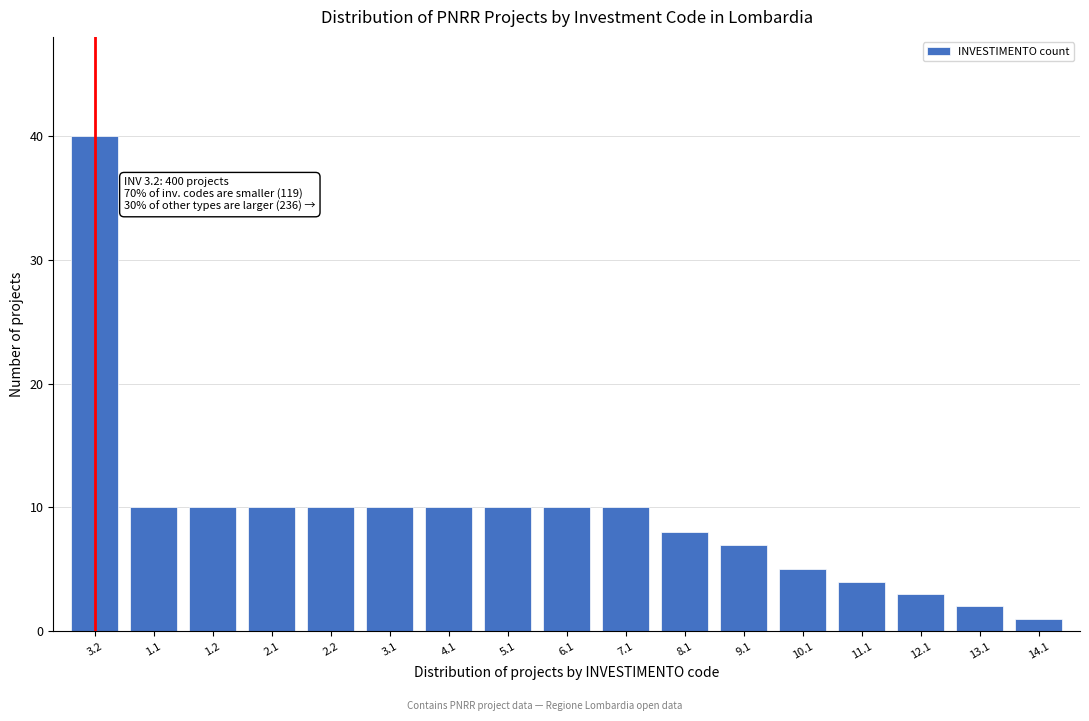

Reading right to left, transcribe all the data shown in this chart.

14.1=1	13.1=2	12.1=3	11.1=4	10.1=5	9.1=7	8.1=8	7.1=10	6.1=10	5.1=10	4.1=10	3.1=10	2.2=10	2.1=10	1.2=10	1.1=10	3.2=40